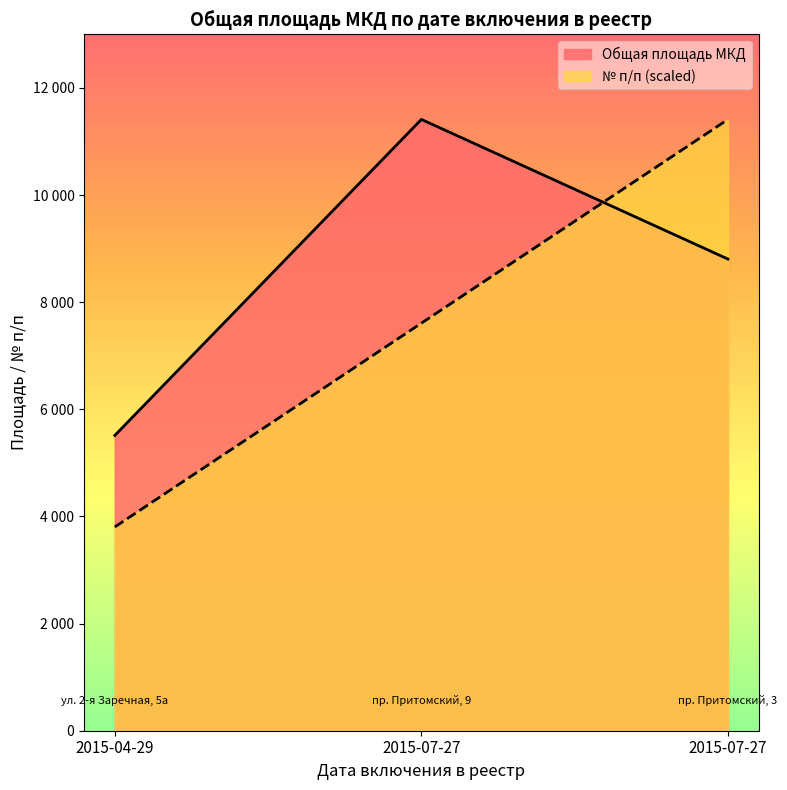

List the series in order of their overall mean, highest first.

Общая площадь МКД, № п/п (scaled)